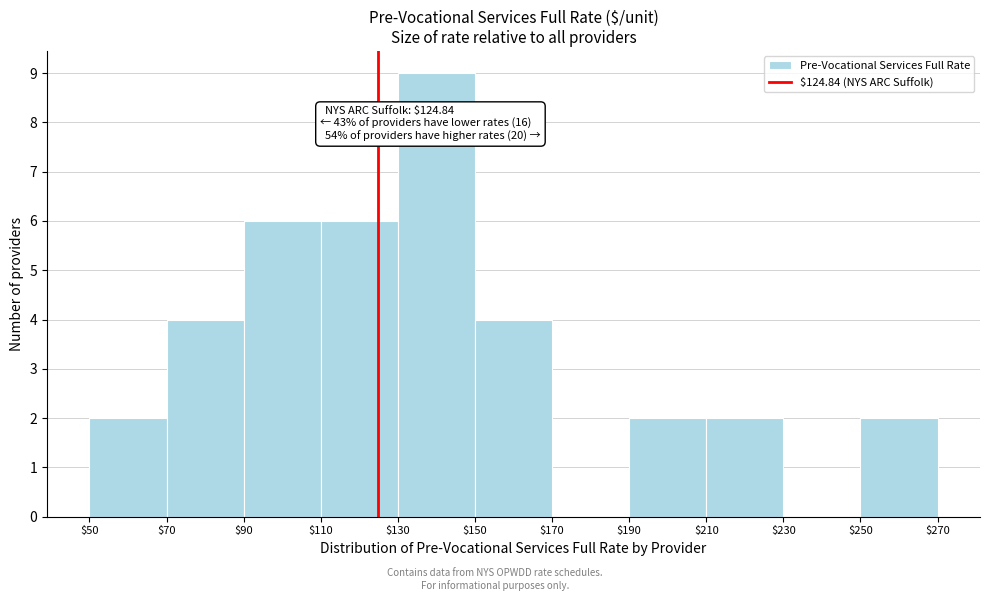

Over which range of the x-axis is the bar tallest?

$130 to $150